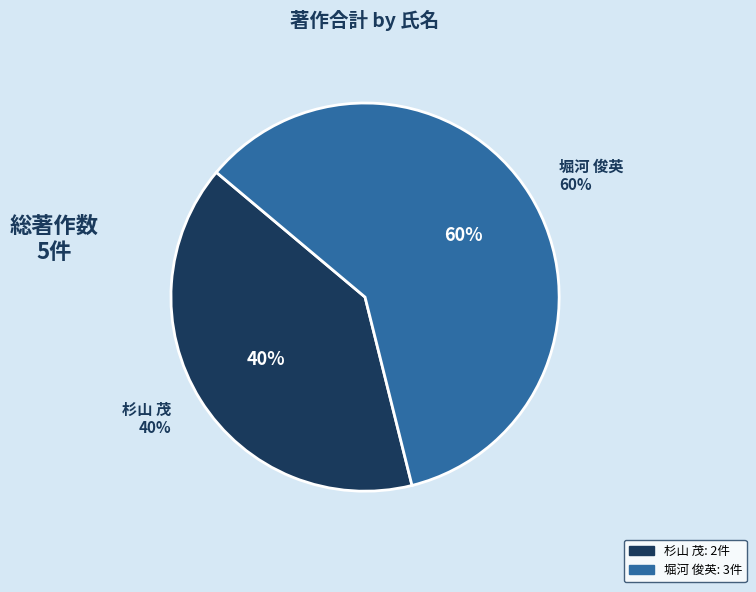

Which category has the biggest portion of the pie?

堀河 俊英